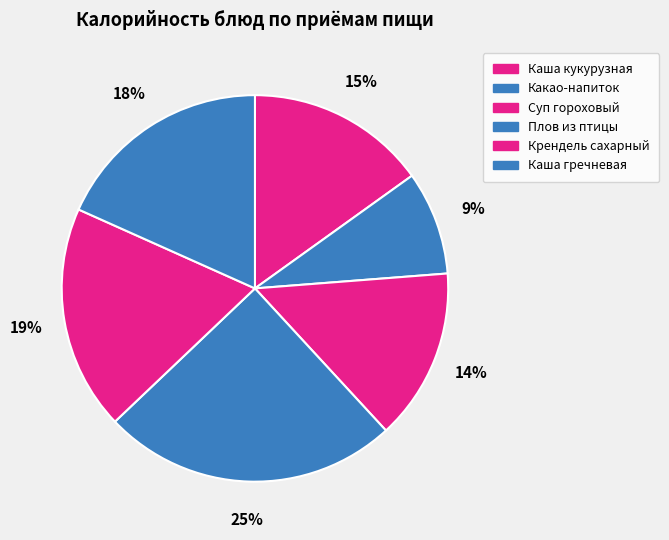

Count the number of slices in the pie.

6